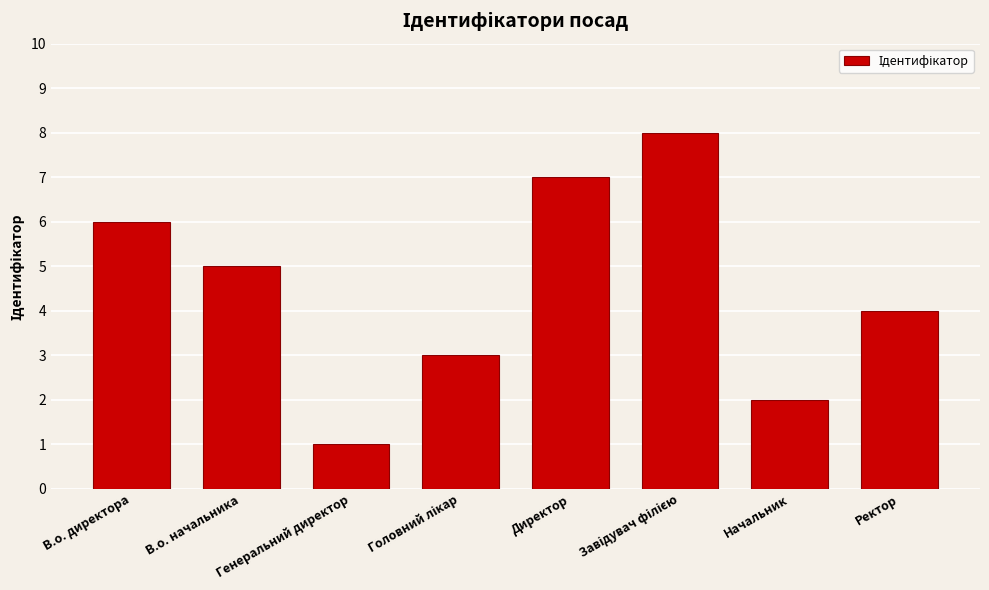

What is the sum of the values at Генеральний директор and В.о. директора?

7